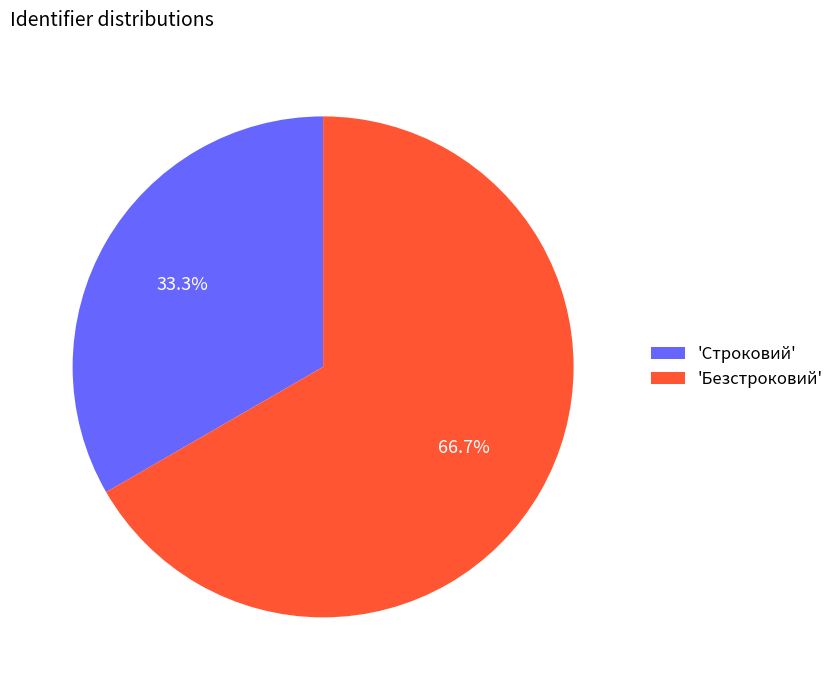

Rank the categories by value from lowest to highest.

'Строковий', 'Безстроковий'